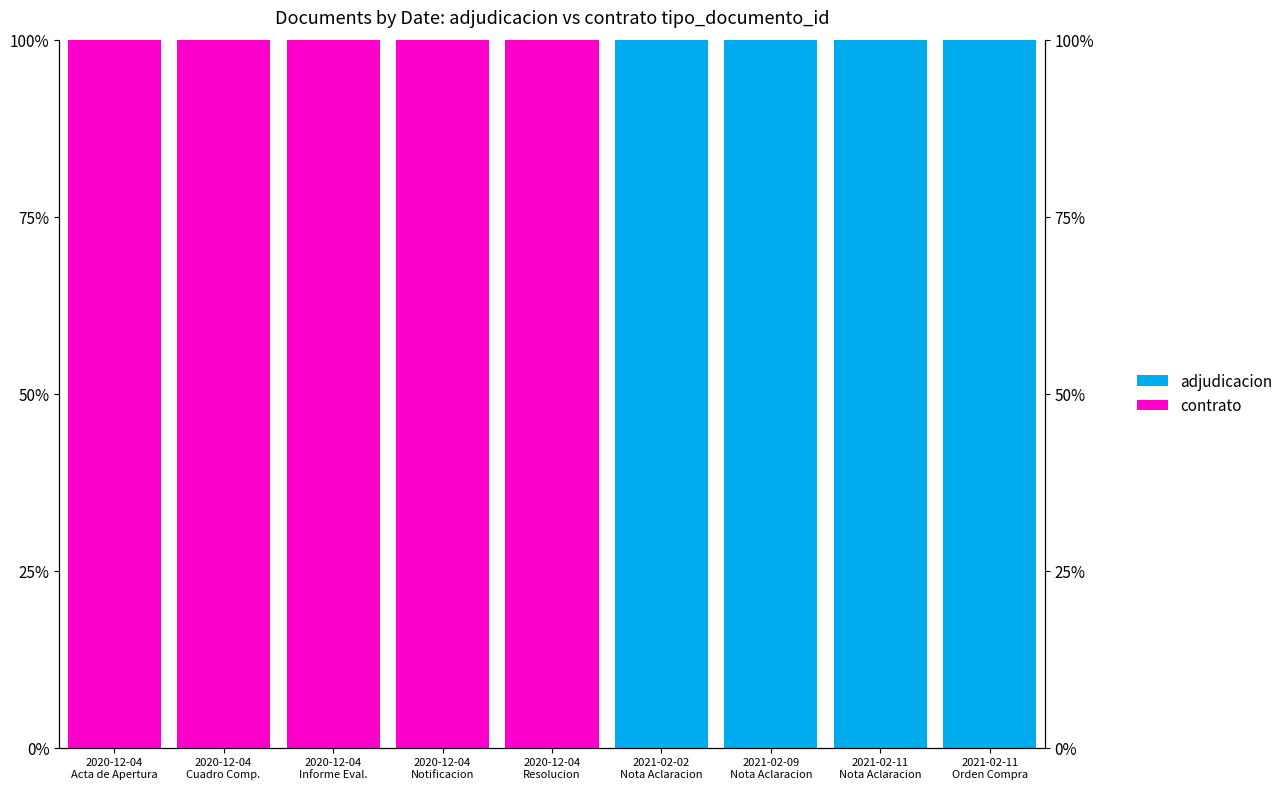

How many groups of bars are there?

9